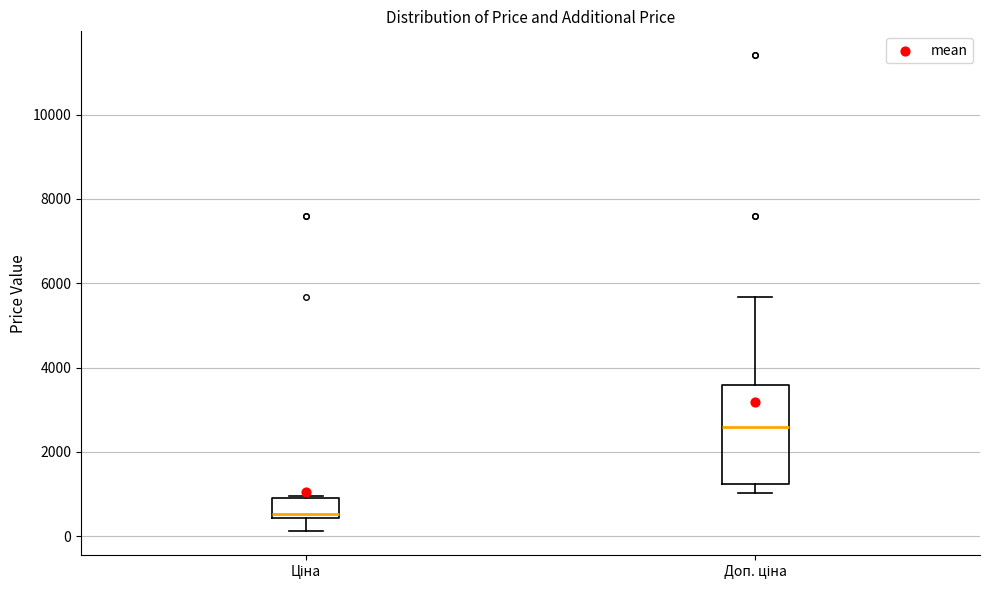

Where does the upper whisker of the box for Доп. ціна end on the y-axis? The values are not printed on the chart, so give them approximately, as read against the axis.

5600